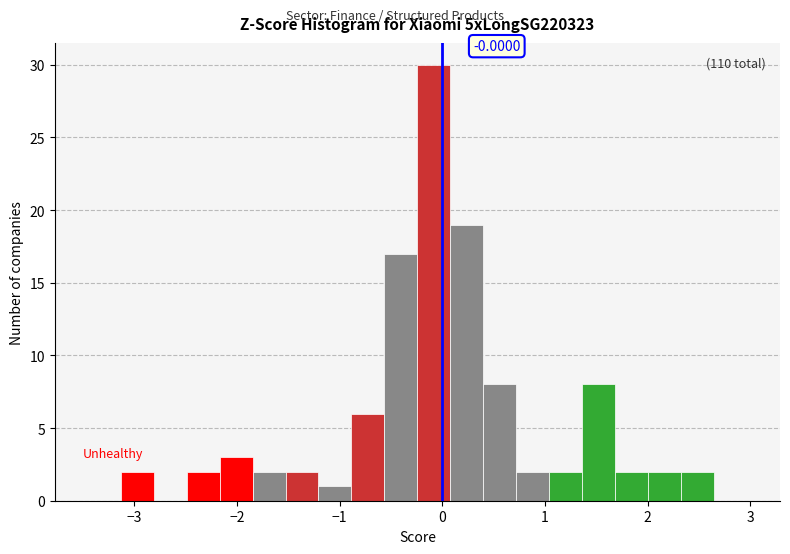

Read against the x-axis, roughly where is the centre of the tallest bar?

-0.1